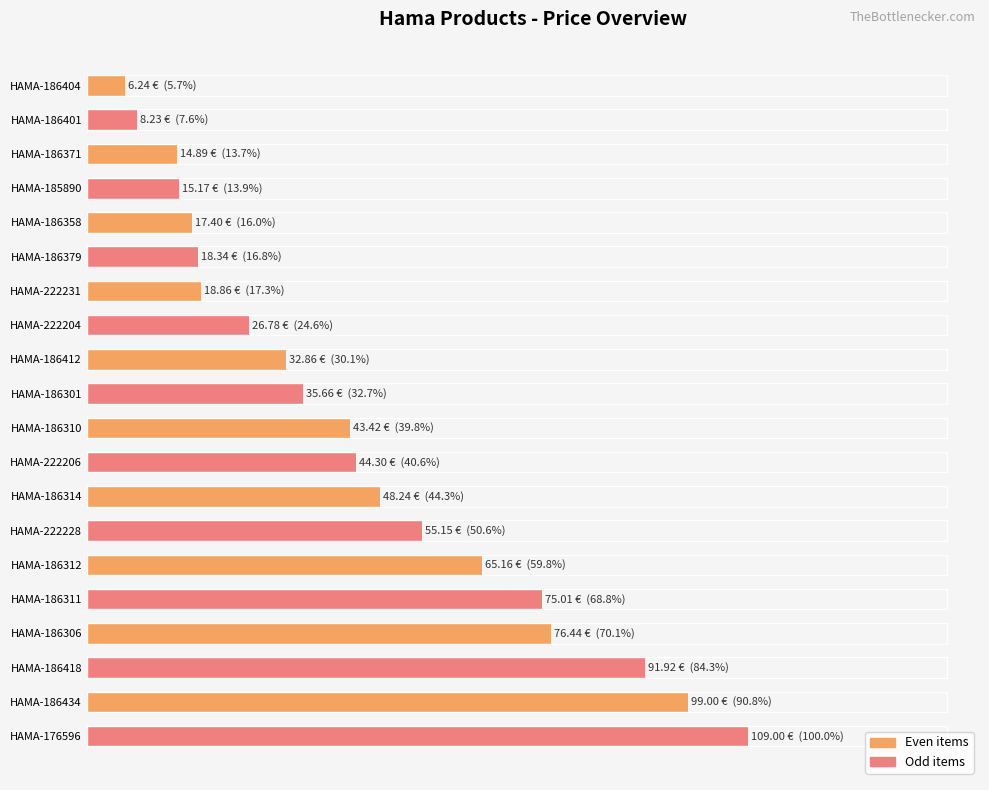

What is the greatest value displayed?

109.0